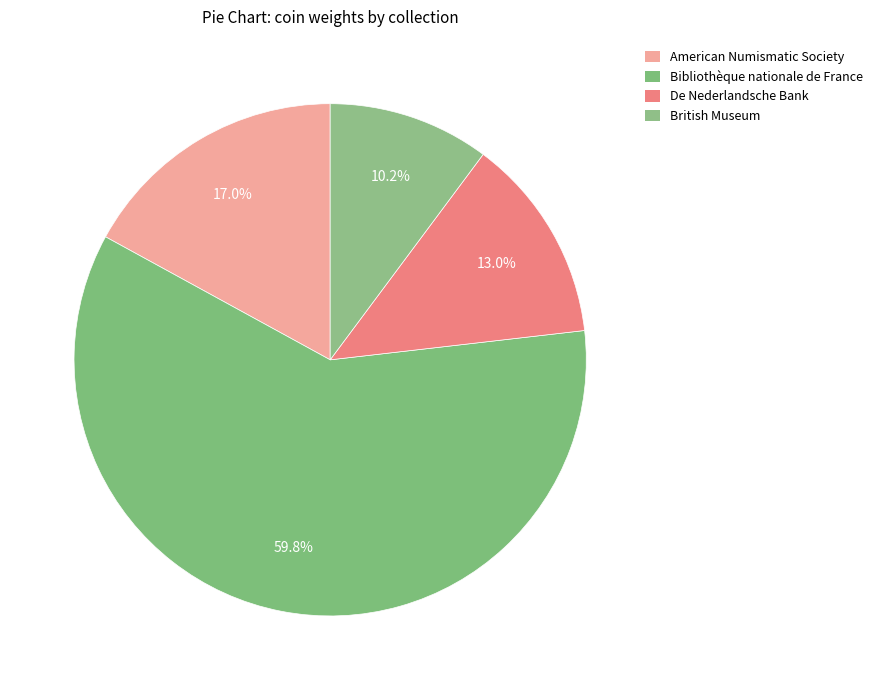

How many slices are in this pie chart?

4